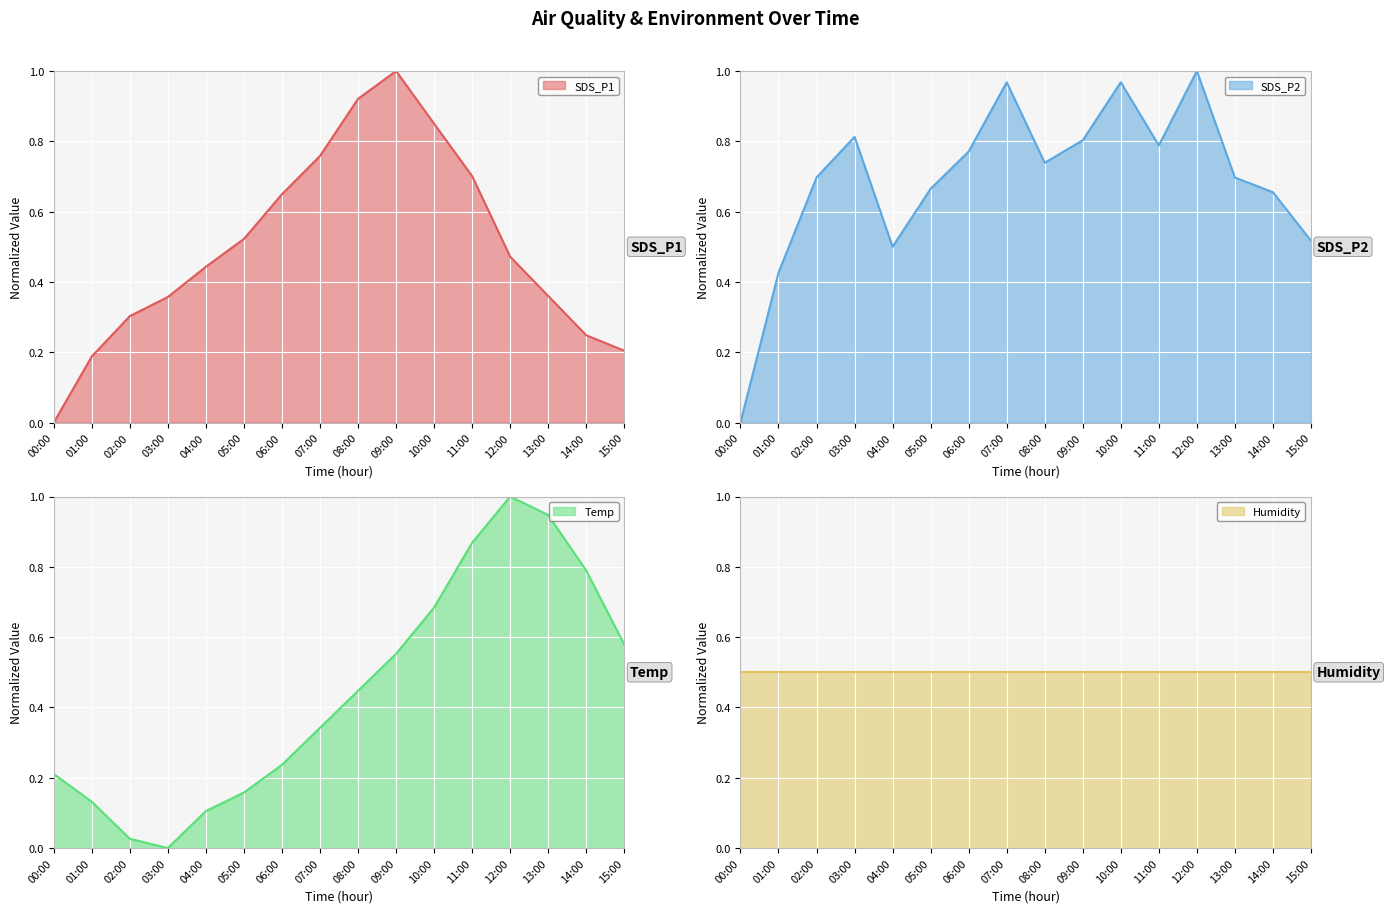

At which category does the chart reach its minimum across all series?

00:00